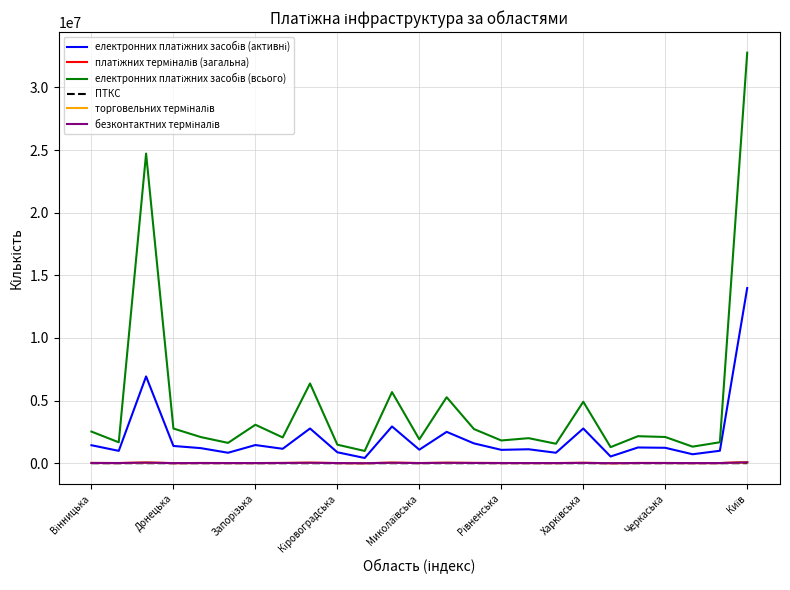

What is the maximum value shown in the chart?

32771271